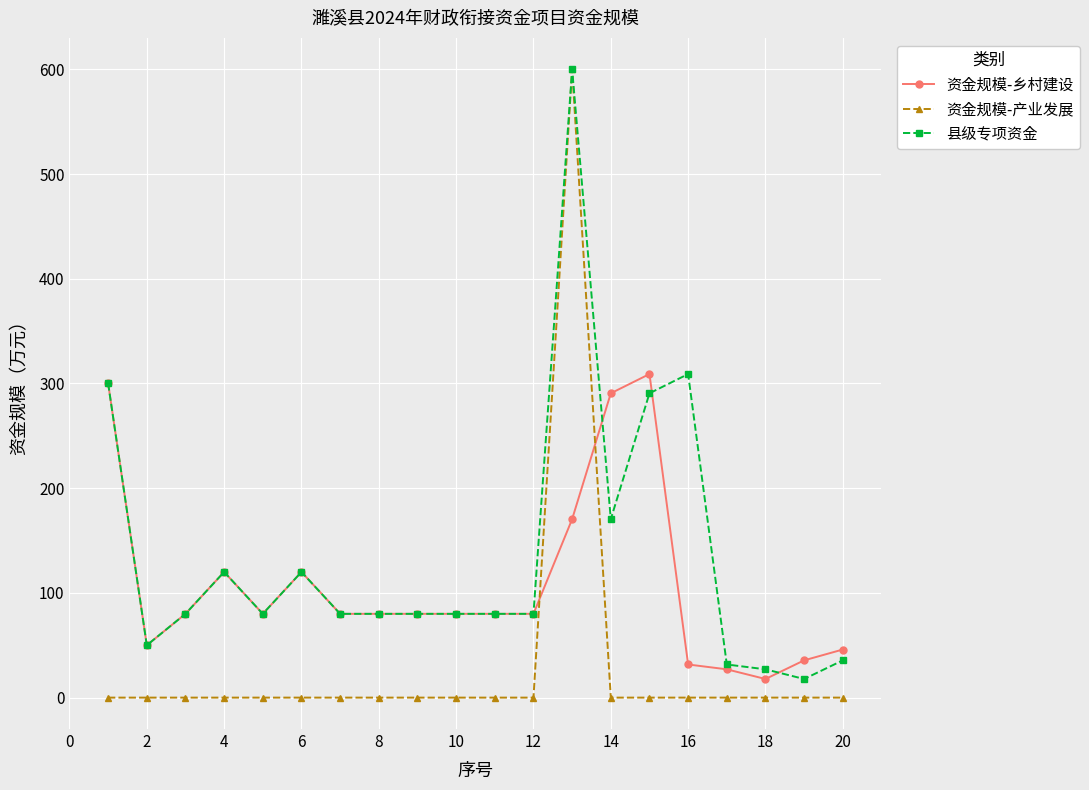

True or false: 资金规模-乡村建设 has more than 2 interior local peaks.

True